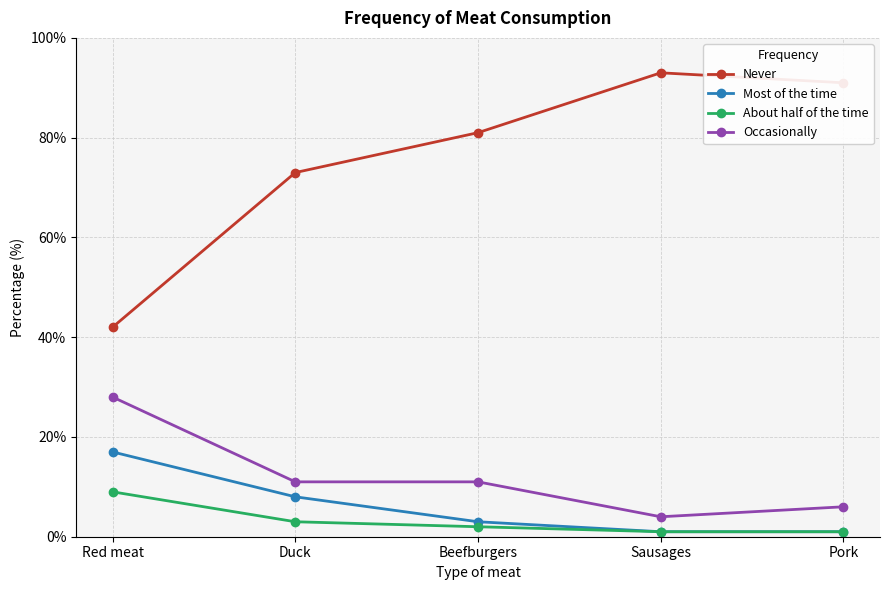

True or false: Never and About half of the time cross at least once.

False